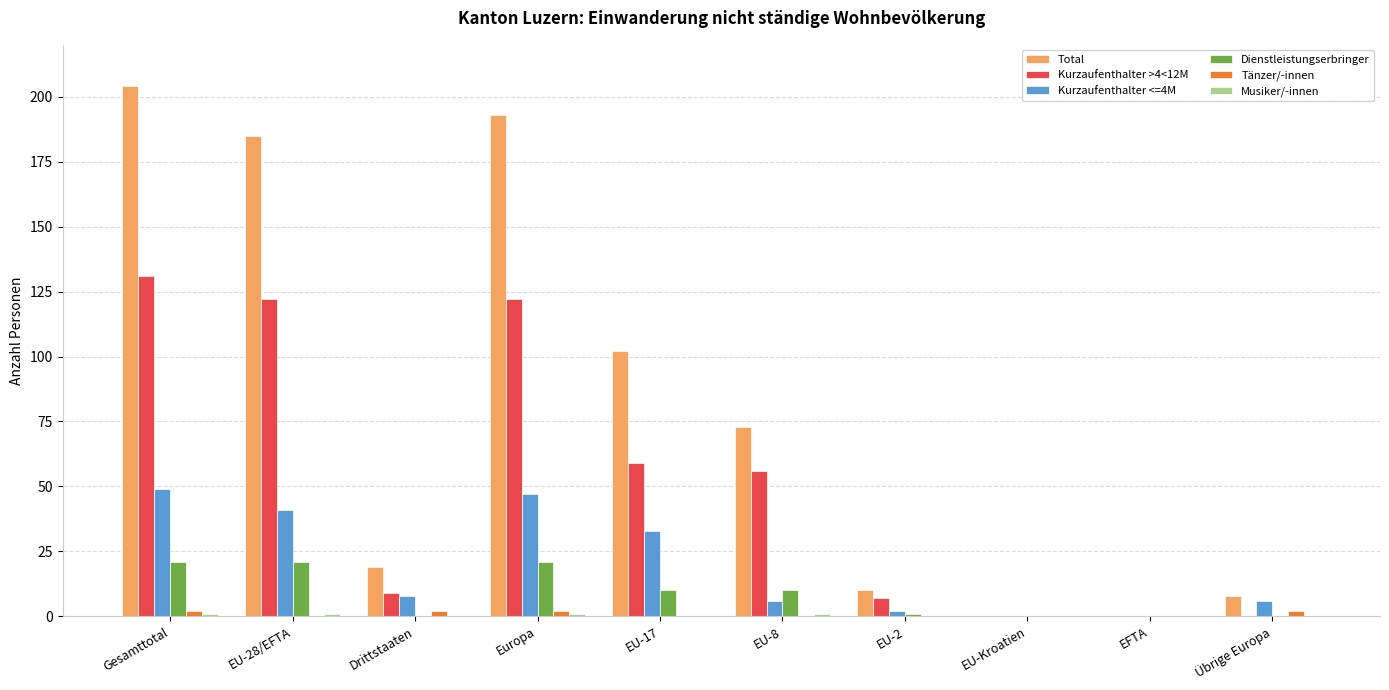

Between EU-8 and EU-Kroatien, which series saw the biggest shift?

Total